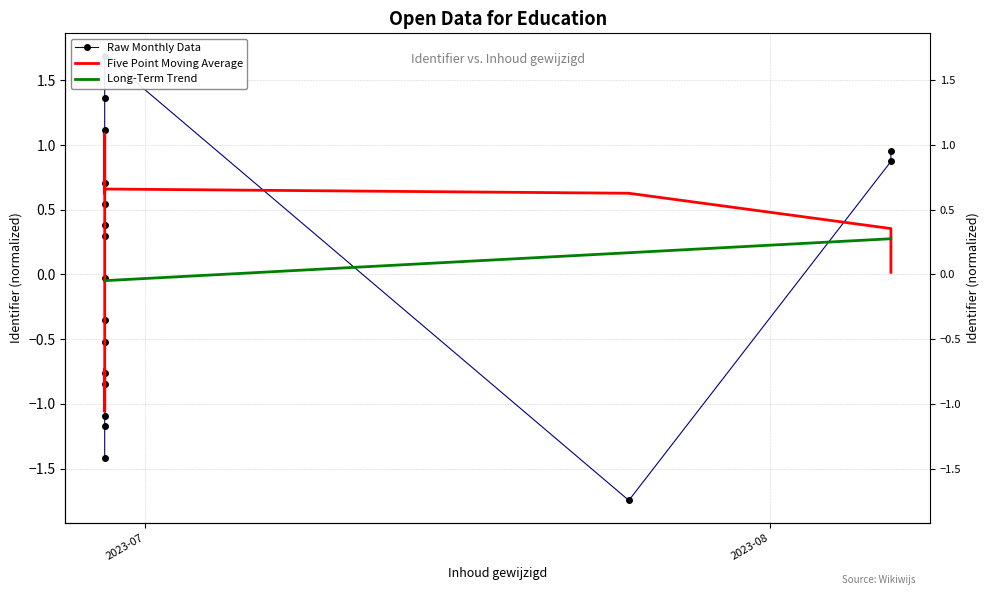

Is the value of Five Point Moving Average at 11 greater than the value of Raw Monthly Data at 13?

No